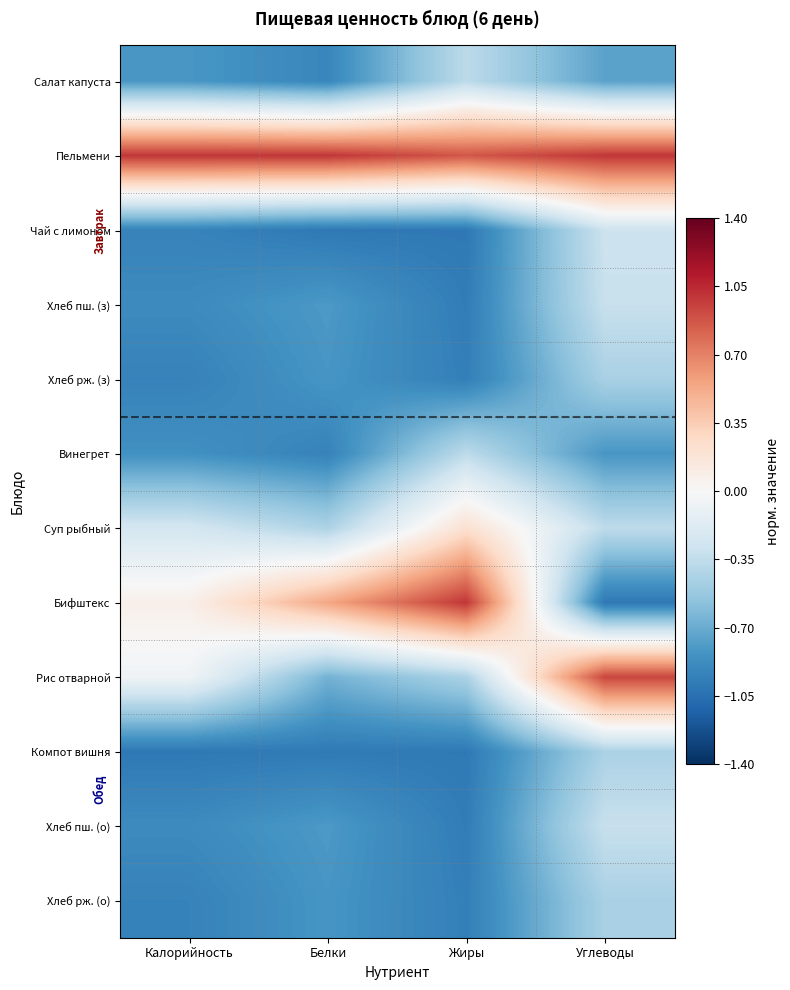

Reading left to right, transcribe all the data shown in this chart.

Салат капуста: Калорийность=-0.8	Белки=-0.9	Жиры=-0.4	Углеводы=-0.8
Пельмени: Калорийность=1.0	Белки=1.0	Жиры=0.9	Углеводы=1.0
Чай с лимоном: Калорийность=-0.9	Белки=-1.0	Жиры=-1.0	Углеводы=-0.3
Хлеб пш. (з): Калорийность=-0.9	Белки=-0.8	Жиры=-1.0	Углеводы=-0.3
Хлеб рж. (з): Калорийность=-0.9	Белки=-0.8	Жиры=-1.0	Углеводы=-0.5
Винегрет: Калорийность=-0.8	Белки=-0.9	Жиры=-0.4	Углеводы=-0.8
Суп рыбный: Калорийность=-0.2	Белки=-0.4	Жиры=0.2	Углеводы=-0.4
Бифштекс: Калорийность=0.1	Белки=0.5	Жиры=1.0	Углеводы=-1.0
Рис отварной: Калорийность=-0.1	Белки=-0.7	Жиры=-0.4	Углеводы=0.9
Компот вишня: Калорийность=-1.0	Белки=-1.0	Жиры=-1.0	Углеводы=-0.4
Хлеб пш. (о): Калорийность=-0.9	Белки=-0.8	Жиры=-1.0	Углеводы=-0.3
Хлеб рж. (о): Калорийность=-0.9	Белки=-0.8	Жиры=-1.0	Углеводы=-0.5